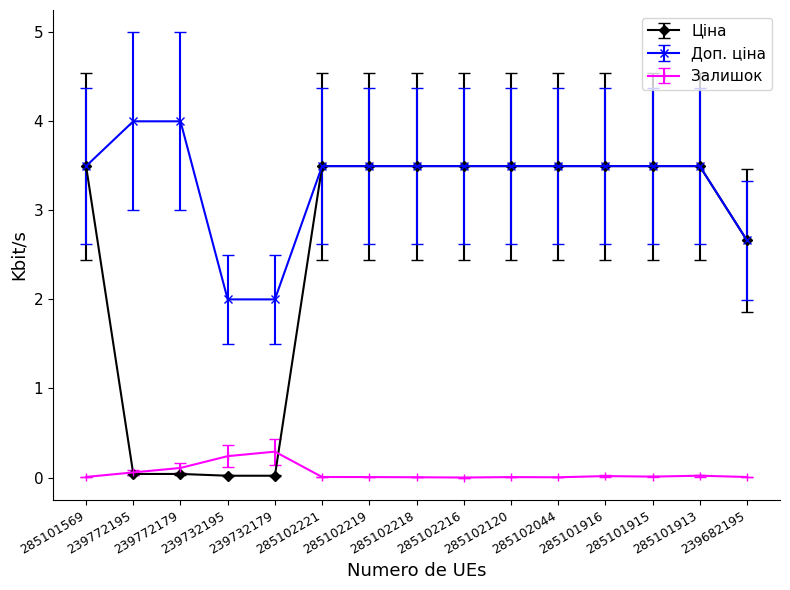

What is the sum of all Ціна values?

37.8